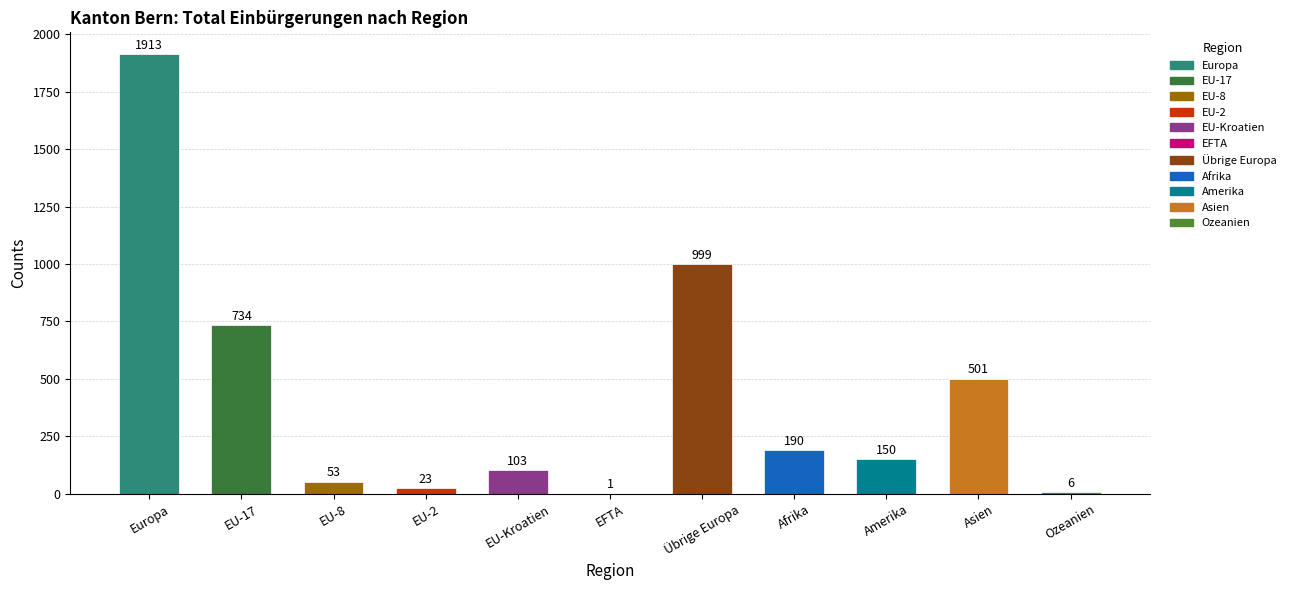

Count the number of data series in this chart.

1